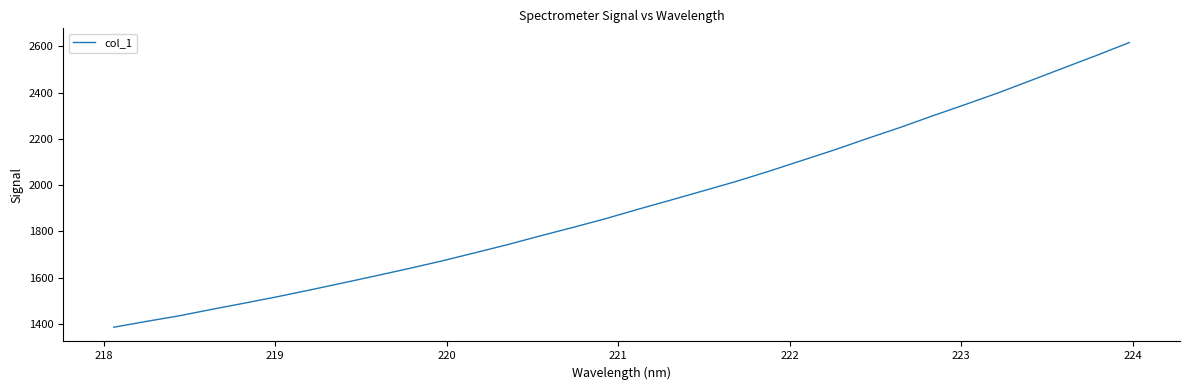

What is the minimum value shown in the chart?

1385.2